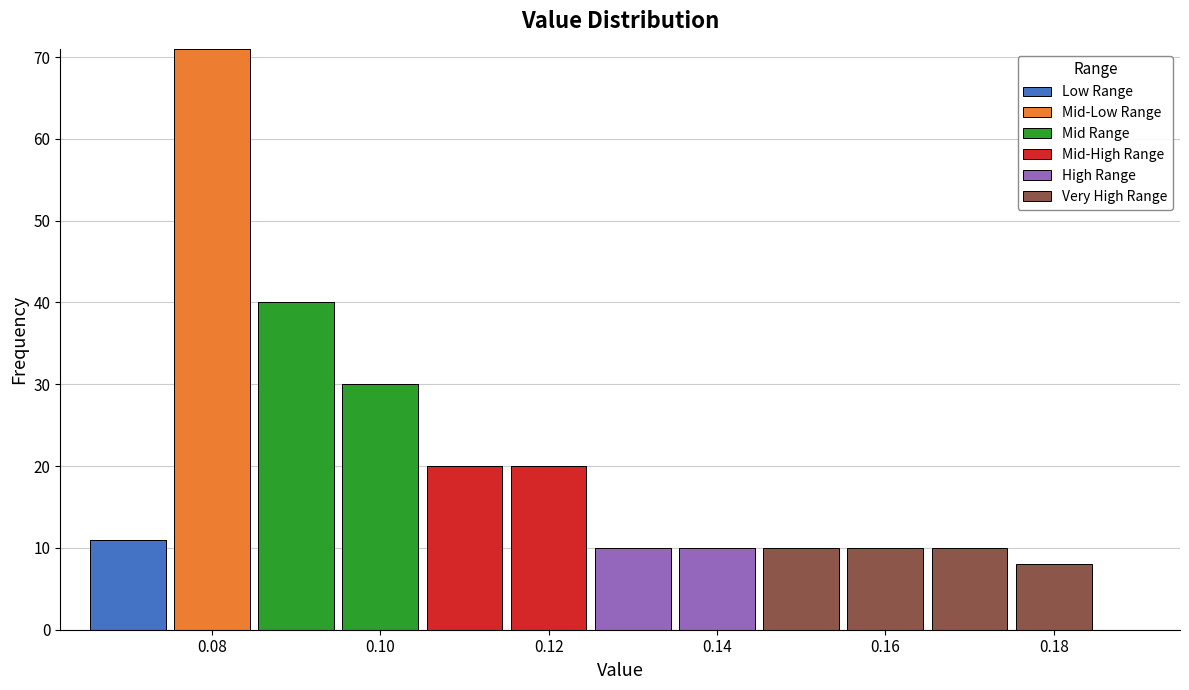

What is the total height of the stacked bar covering 0.125 to 0.135 on the x-axis? Neither the bar edges nor the heights are printed on the chart, so give them approximately, as read against the axes.

10